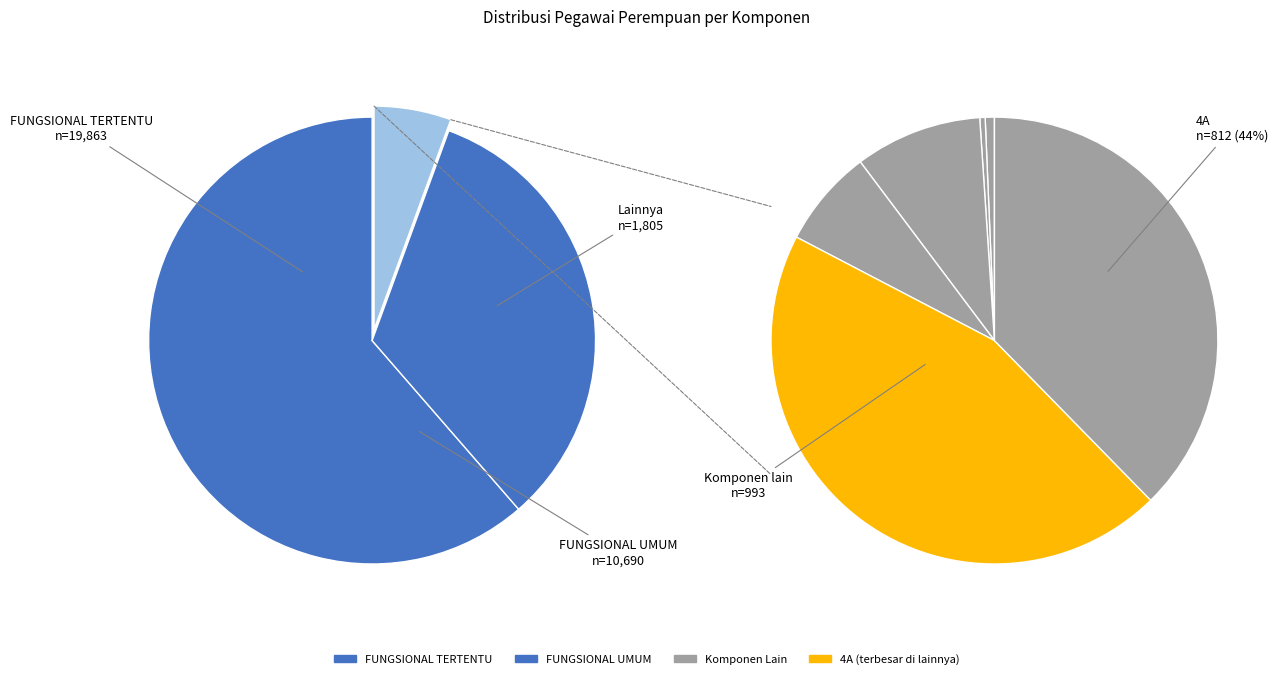

The 4B slice represents 1% of the pie. True or false?

False